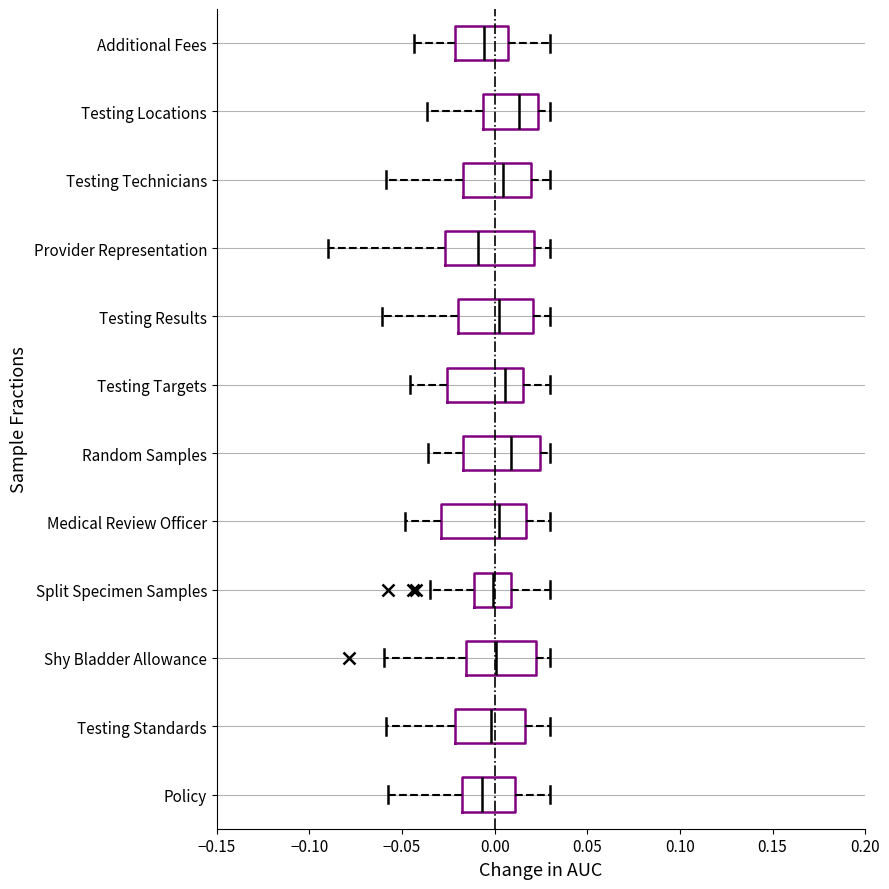

Where does the median line of the box for Additional Fees sit on the x-axis? The values are not printed on the chart, so give them approximately, as read against the axis.

-0.005